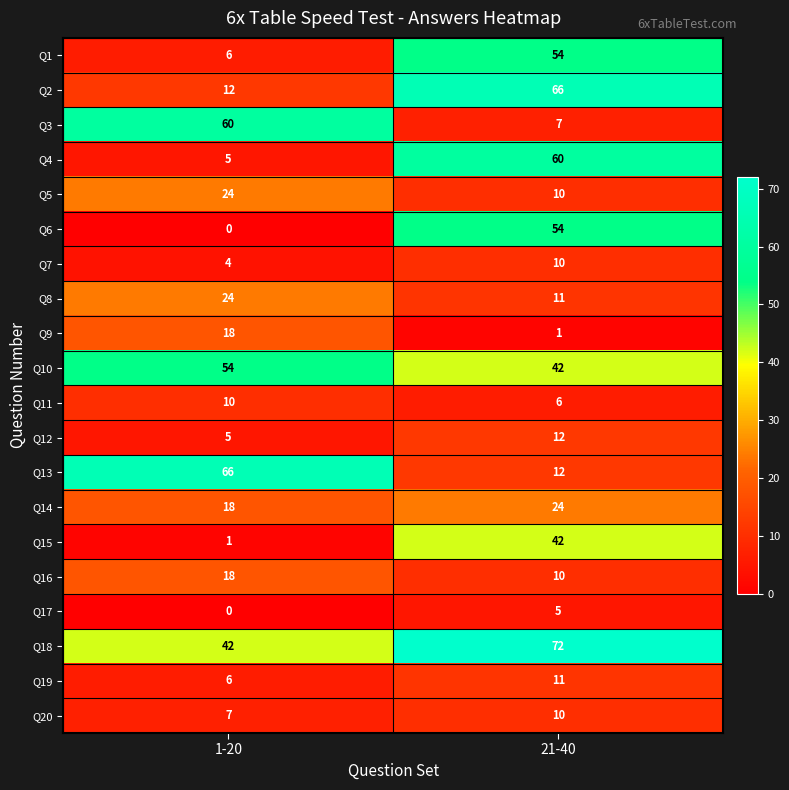

Is it true that Q12 equals 5 at 1-20?

True